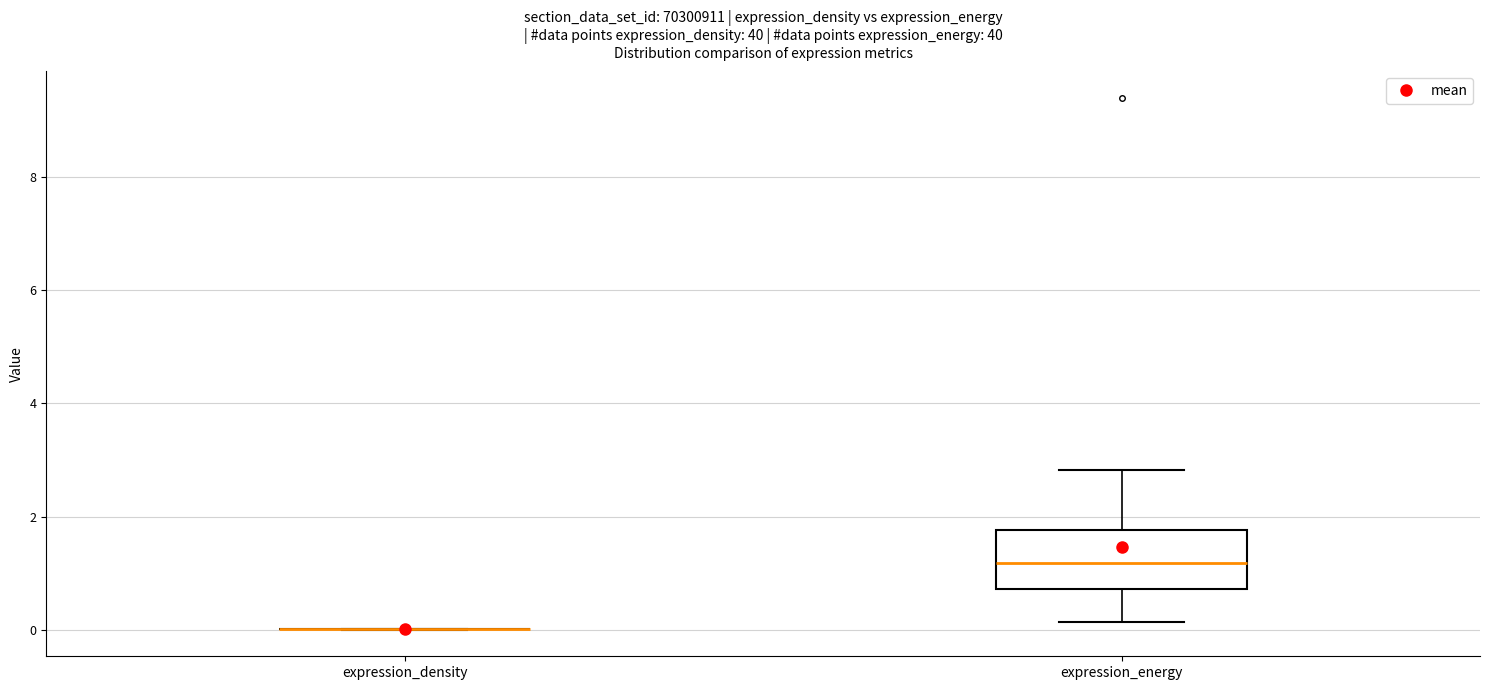

Reading left to right, transcribe this box plot: for each box, give where its median line is, the range the box spans, and where its two whiskers end, as read against the y-axis. The values are not printed on the chart, so give them approximately, as read against the axis.

expression_density: box collapsed to a line at 0.0, whiskers 0.0 to 0.0
expression_energy: median 1.2, box 0.8 to 1.8, whiskers 0.2 to 2.8